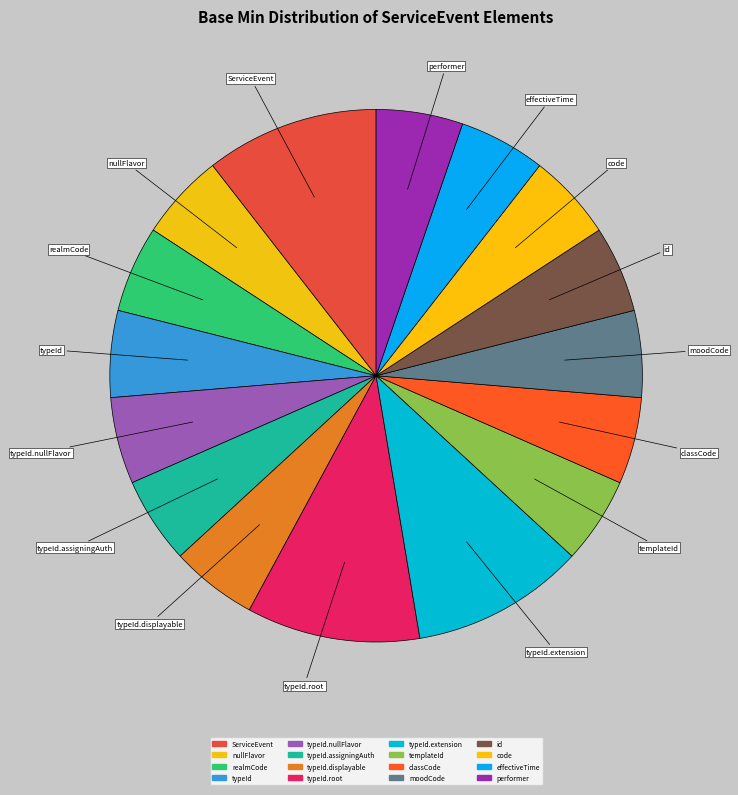

Is there any slice that represents more than half of the pie?

No